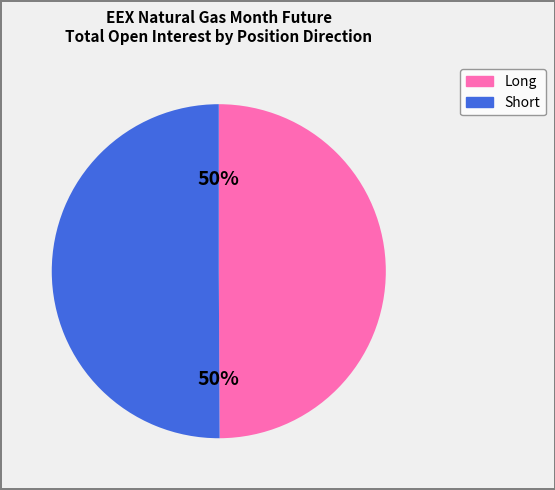

To the nearest percent, what is the average slice percentage?

50%